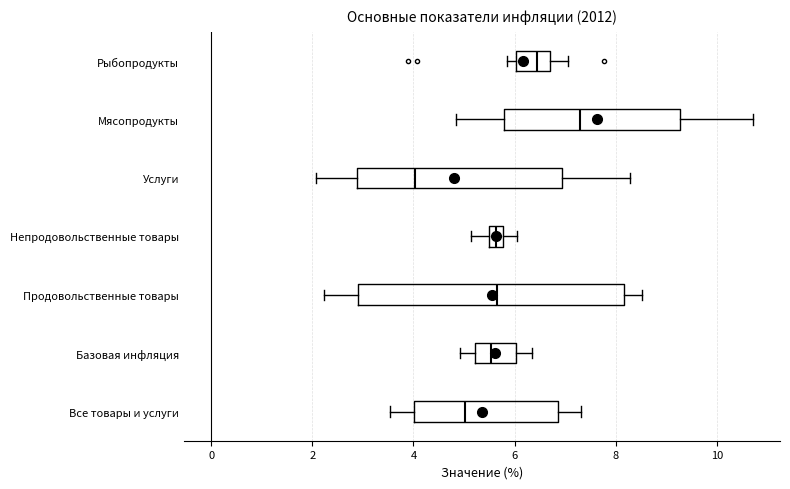

Which box has the furthest to the right median line?

Мясопродукты